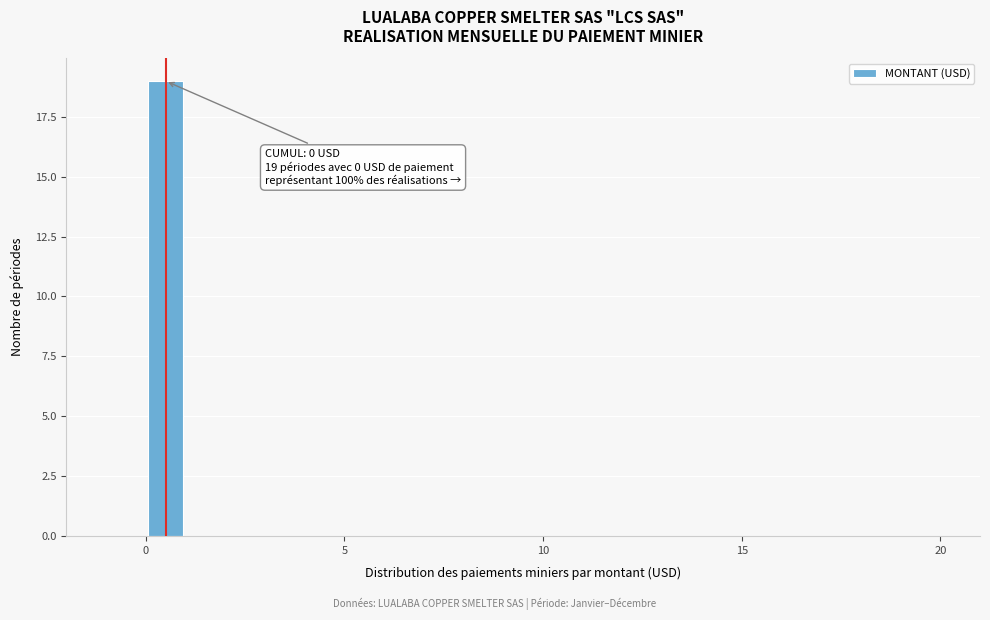

Read against the x-axis, roughly where is the centre of the tallest bar?

0.5